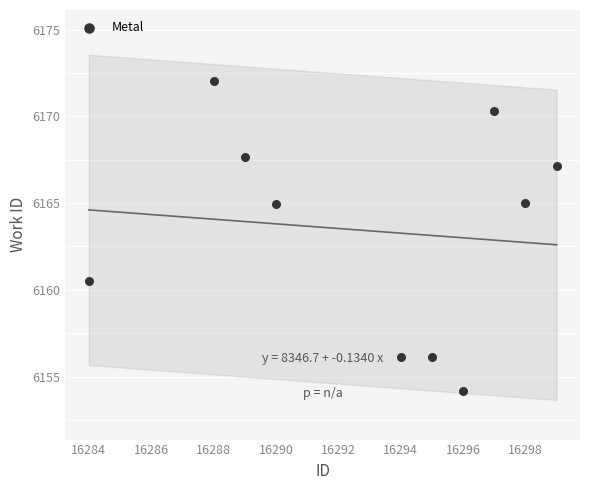

What is the average Y value?

6163.4